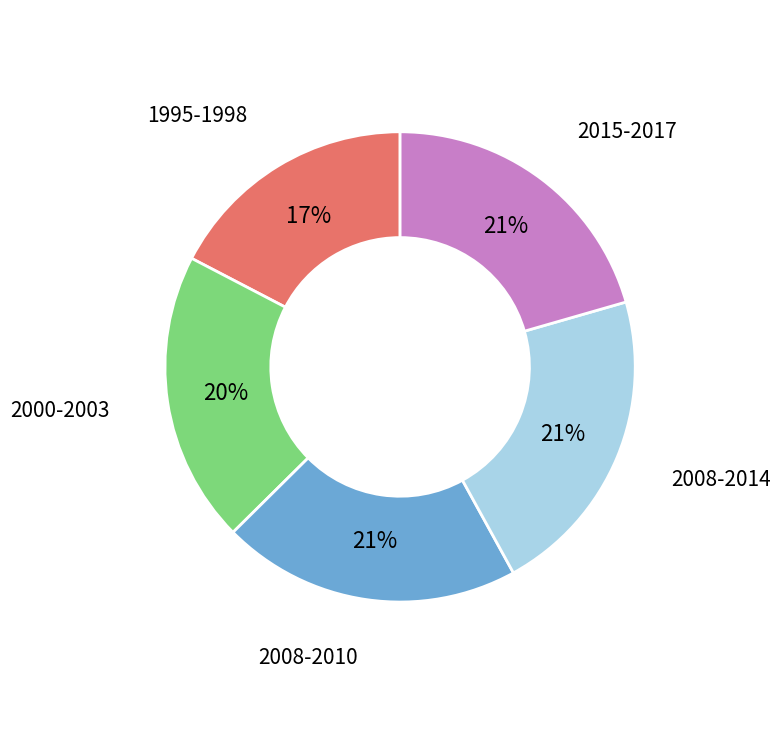

To the nearest percent, what is the difference between the largest and smallest slice percentages?

4%